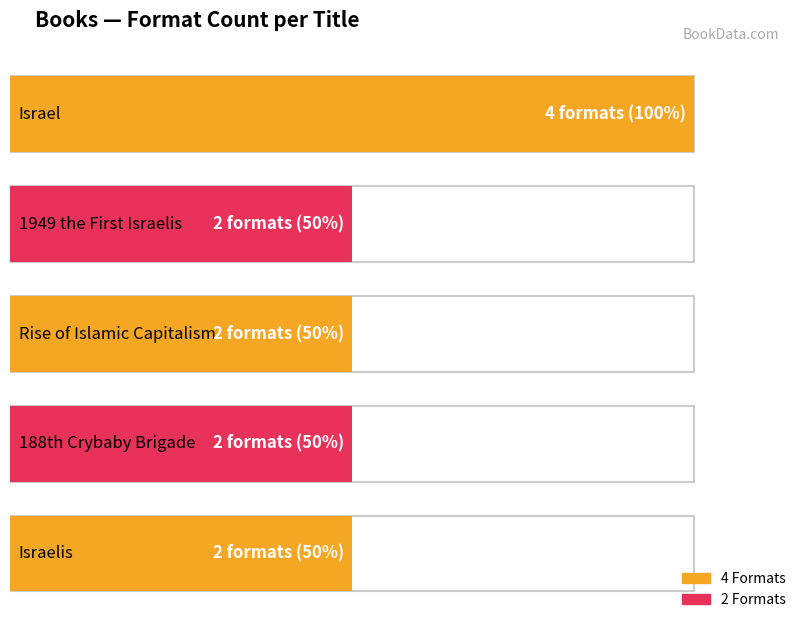

What value does the data have at 188th Crybaby Brigade?

2